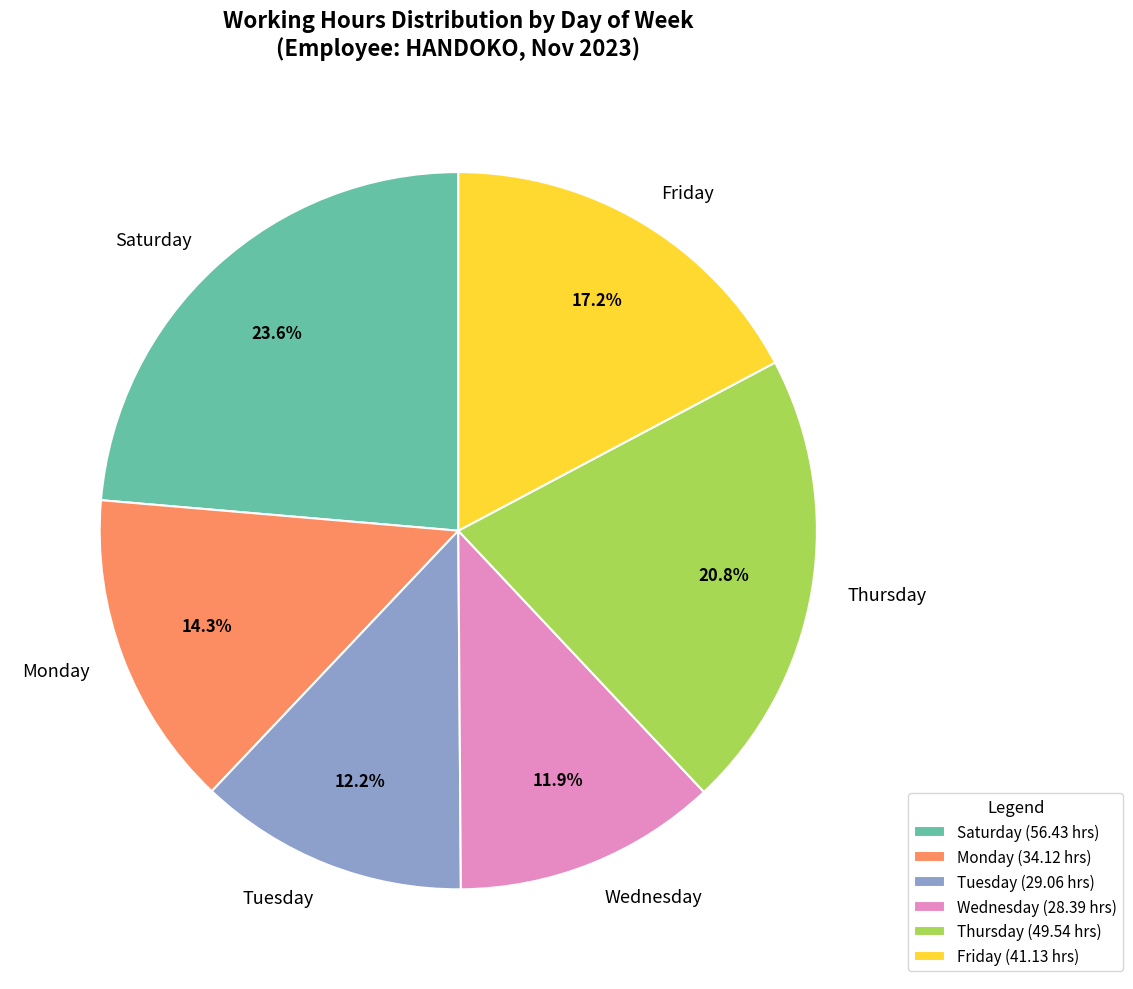

What percentage do Monday and Saturday together represent?

37.9%